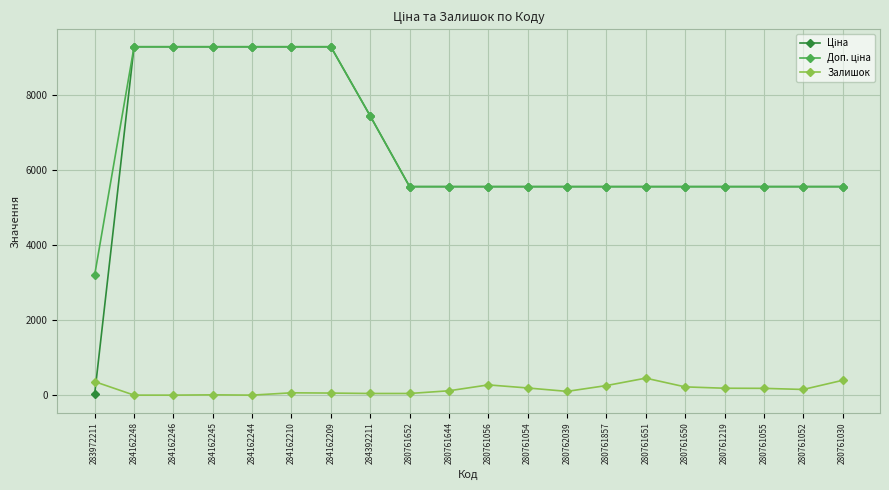

True or false: Залишок has more than 2 points higher than both neighbors.

True